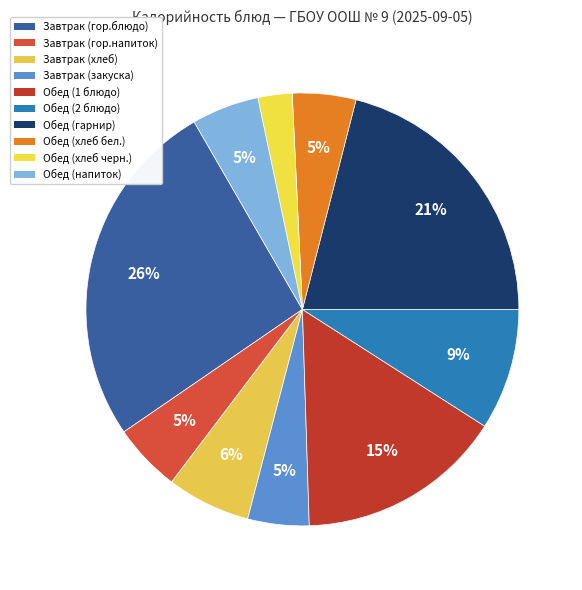

The Обед (2 блюдо) slice represents 9% of the pie. True or false?

True